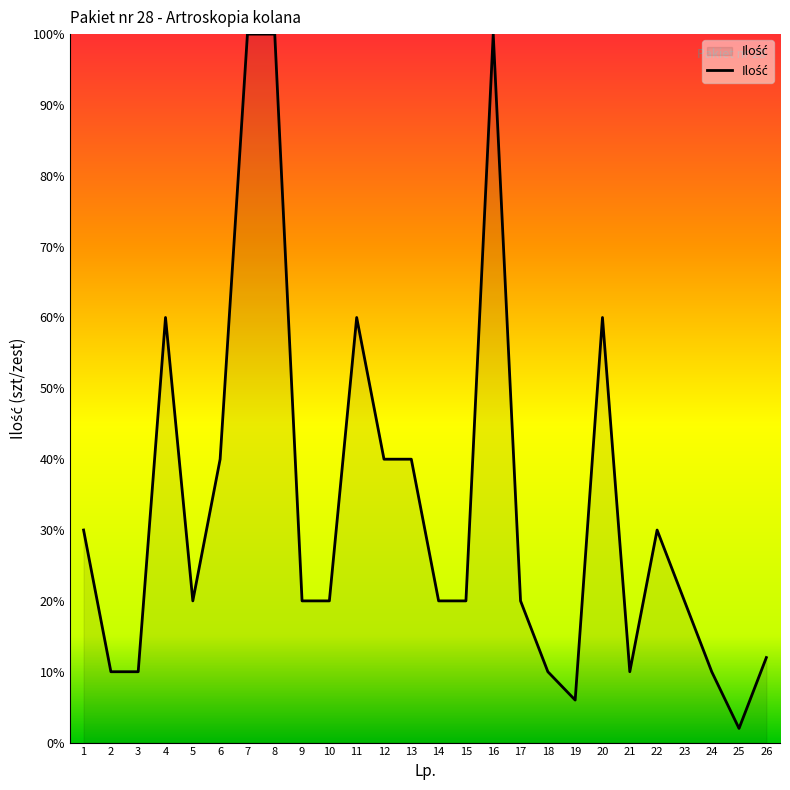

Between 26 and 8, which is larger?

8